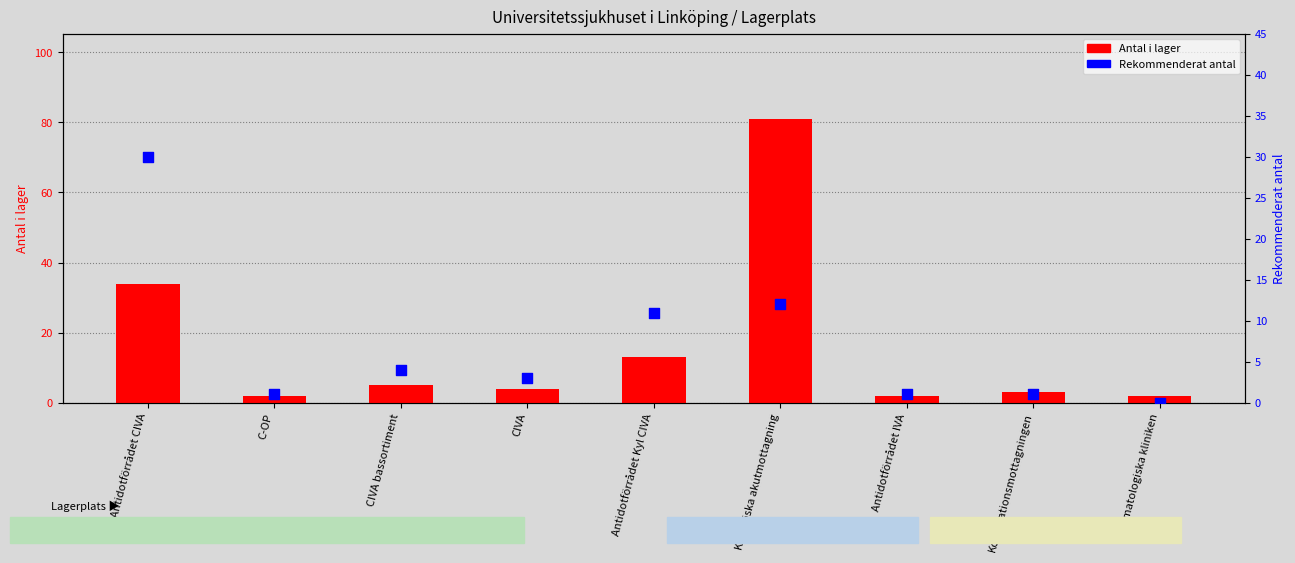

Which series reaches the minimum Y coordinate?

Rekommenderat antal